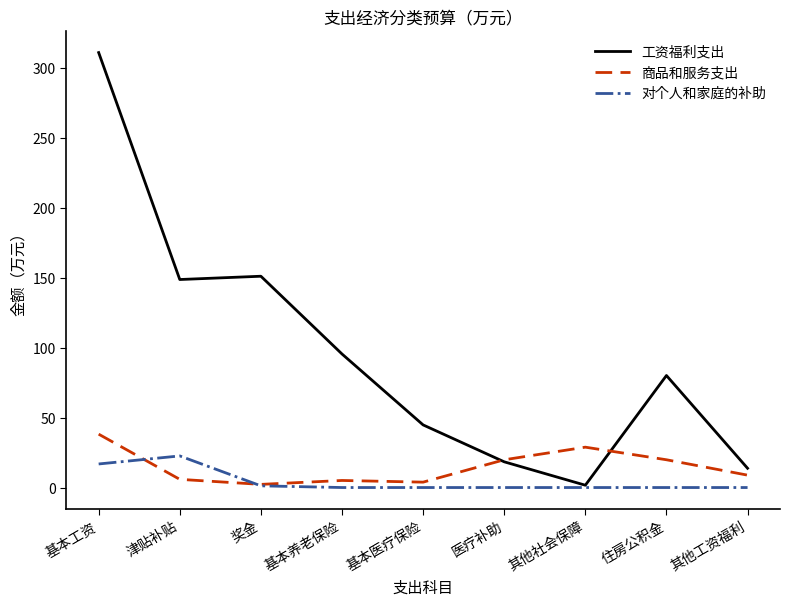

Is the value of 商品和服务支出 at 住房公积金 greater than the value of 工资福利支出 at 其他社会保障?

Yes